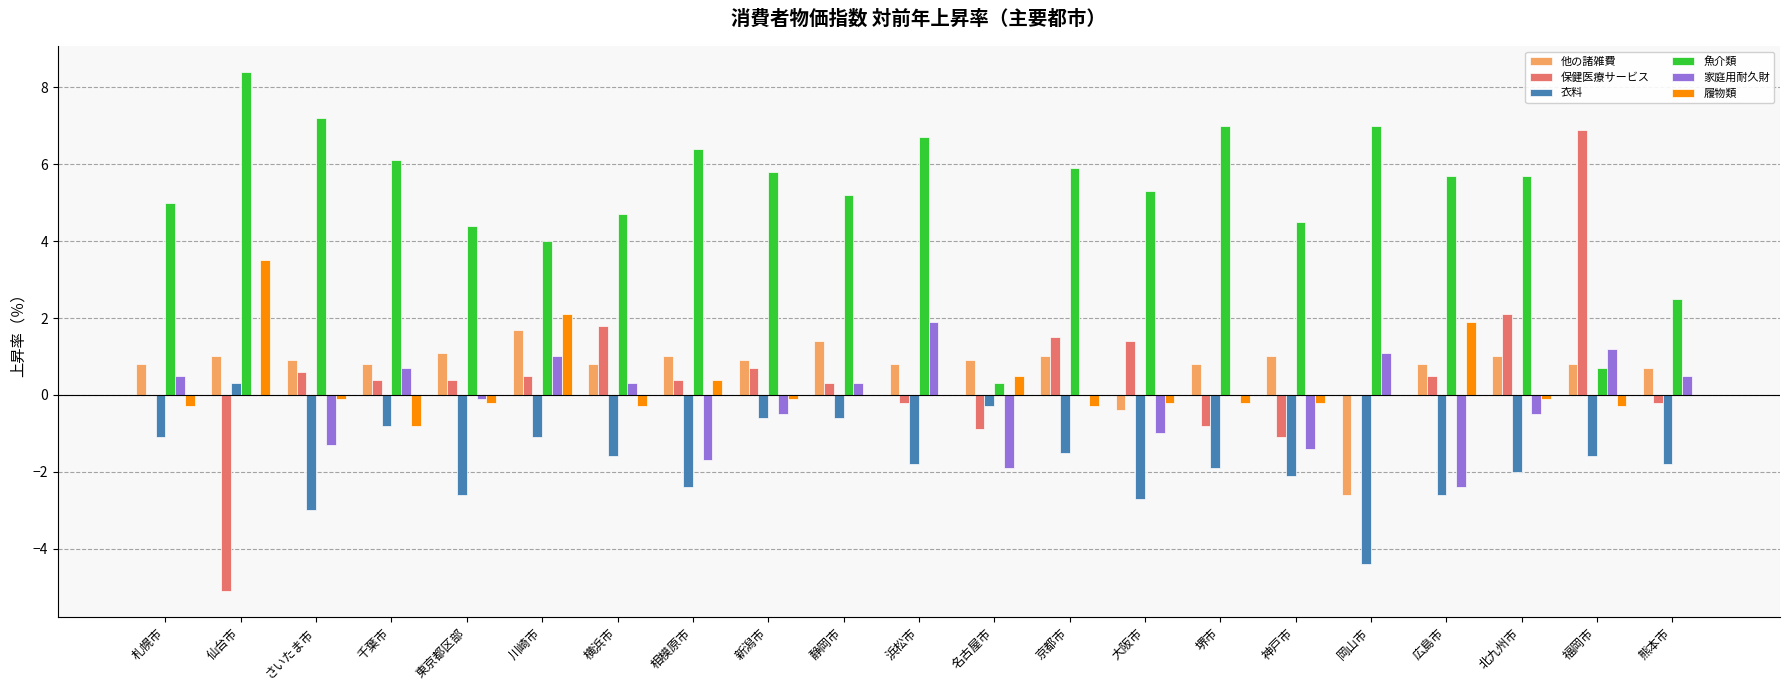

At which label does 履物類 reach its peak?

仙台市